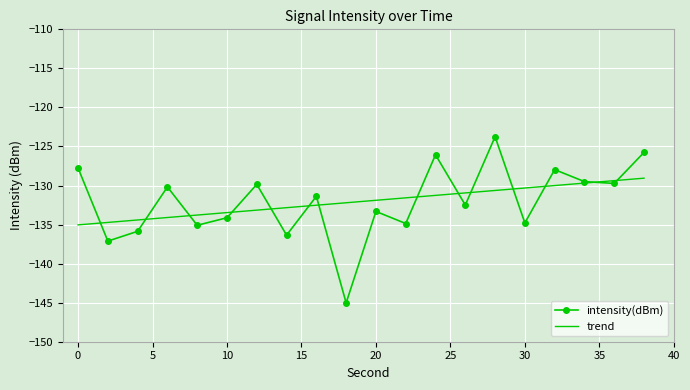

Which series has the largest range (max minus min)?

intensity(dBm)